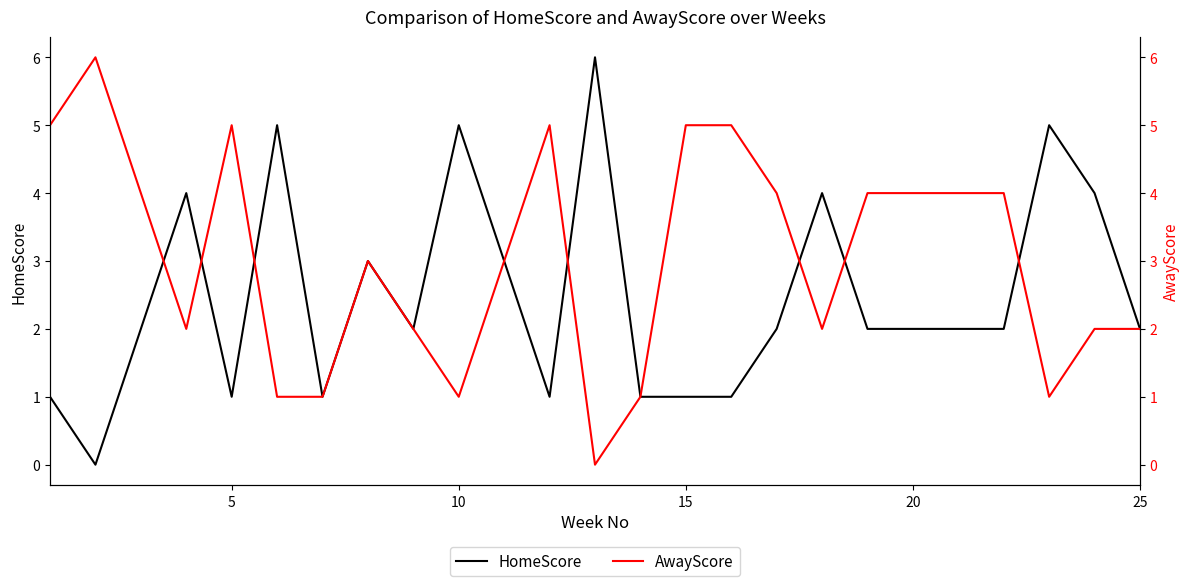

Rank the series by their maximum value, from highest to lowest.

HomeScore, AwayScore